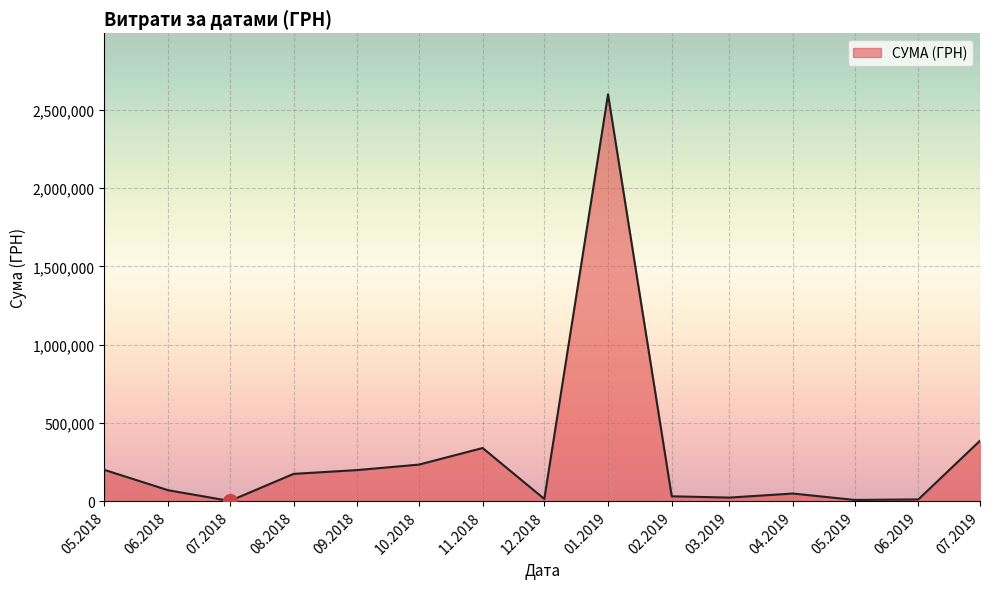

What is the average value?

289471.4